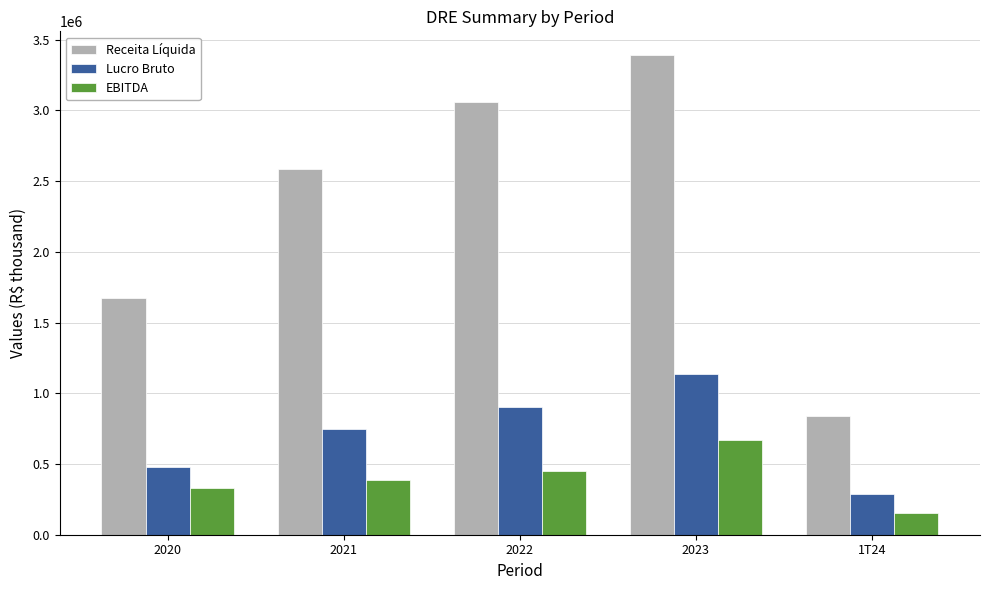

What is the label of the 3rd bar from the right?

2022